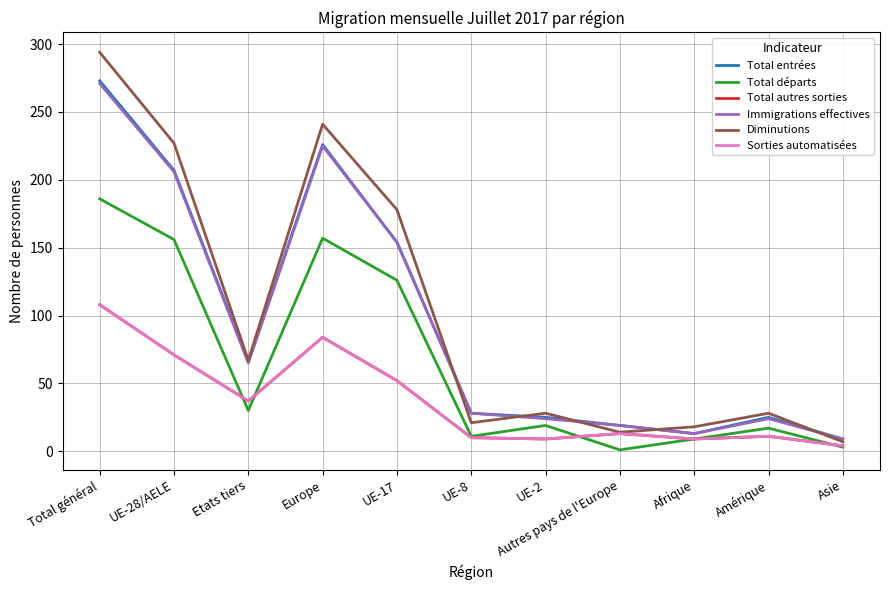

The value of Total autres sorties at UE-28/AELE is 71. True or false?

True